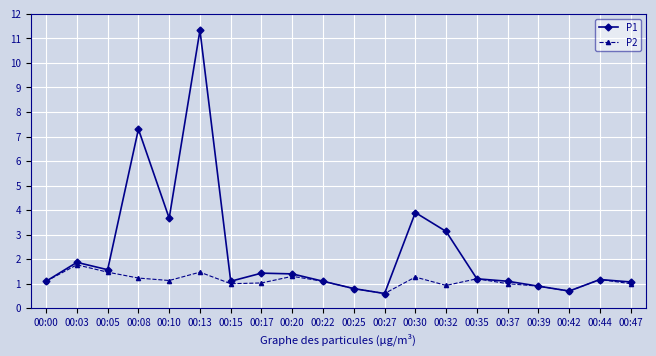

What is the difference between the maximum and minimum values in the P1 series?

10.7